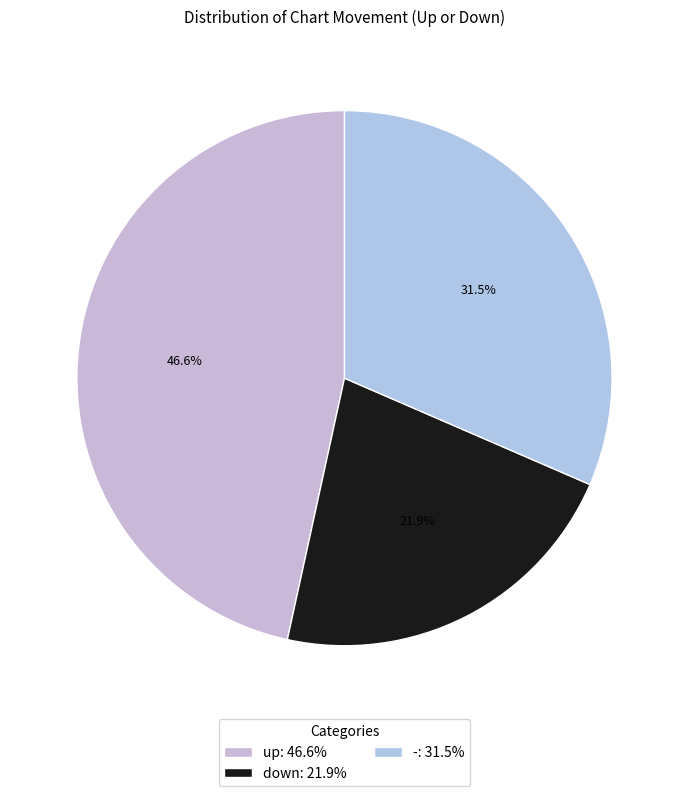

What percentage is the down slice, to the nearest percent?

22%